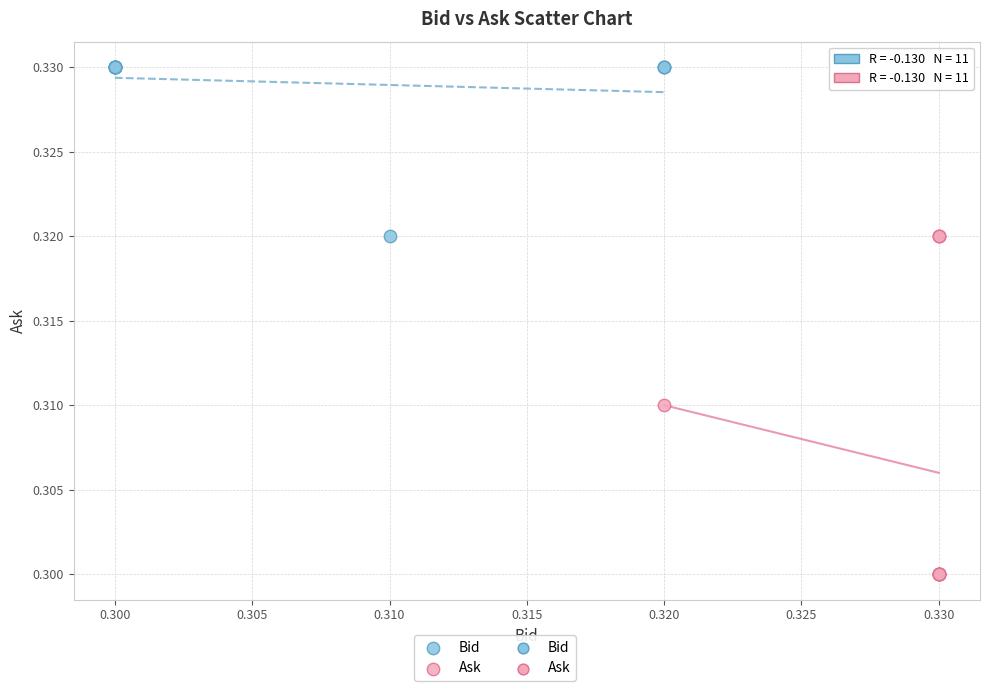

Which series reaches the maximum Y coordinate?

Bid